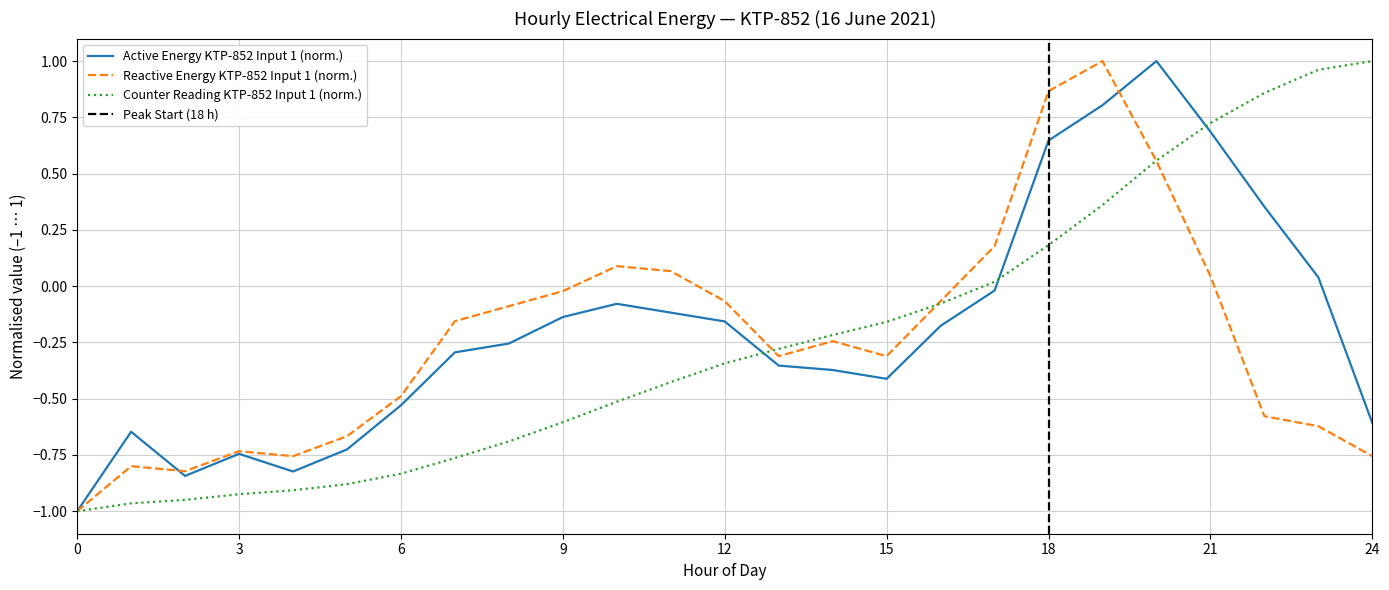

In Reactive Energy KTP-852 Input 1 (kVArh/h), how many points are higher than both neighbors (excluding endpoints)?

5